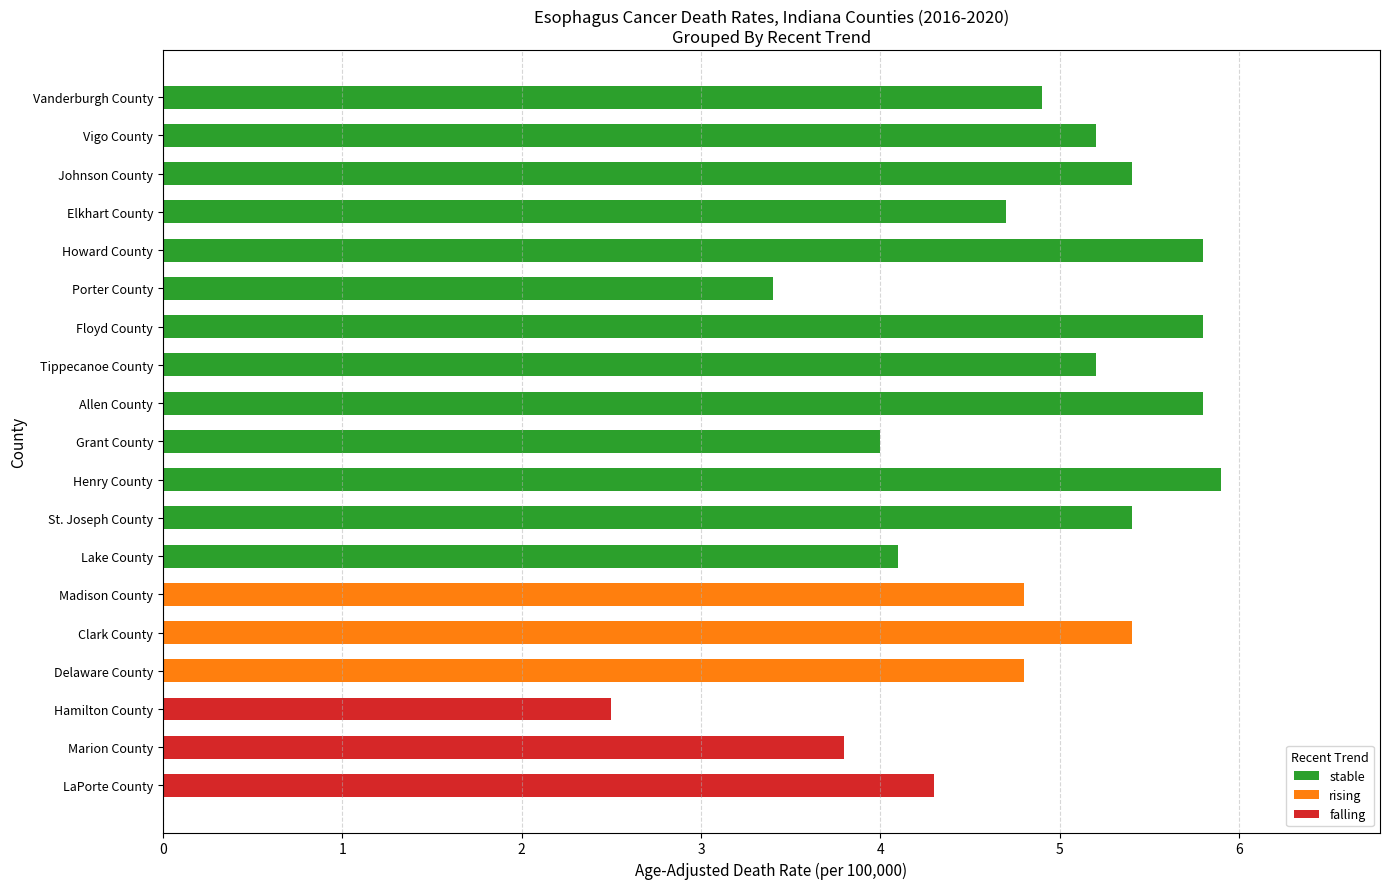

How many distinct data groups are displayed?

3